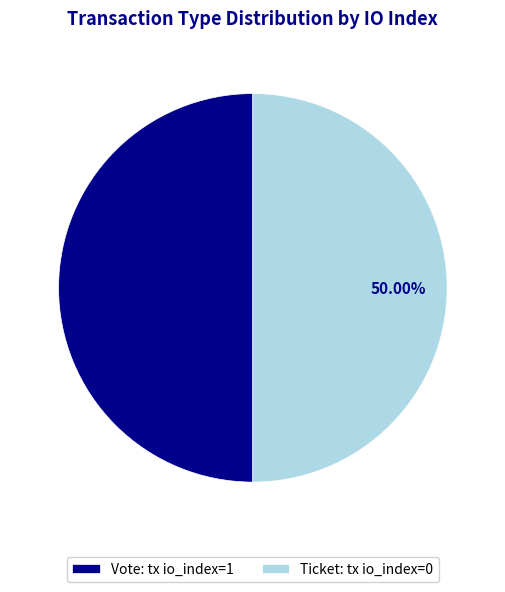

Approximately how many times larger is the value at Vote: tx io_index=1 compared to Ticket: tx io_index=0?

1.0